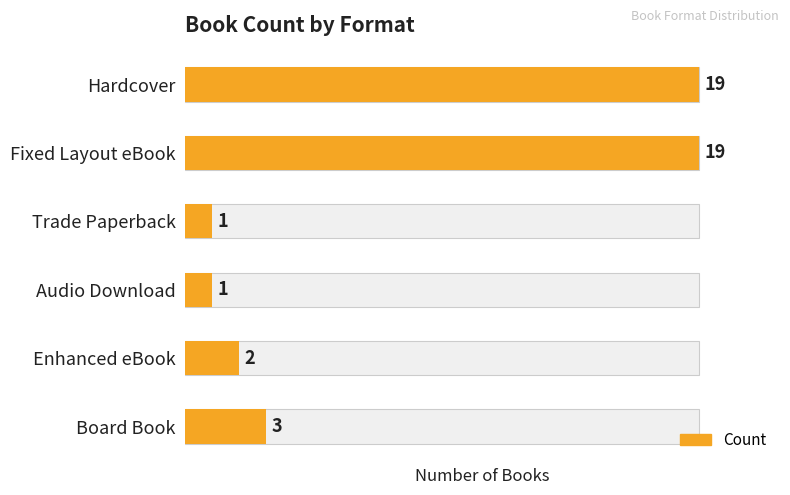

Does the chart contain any negative values?

No